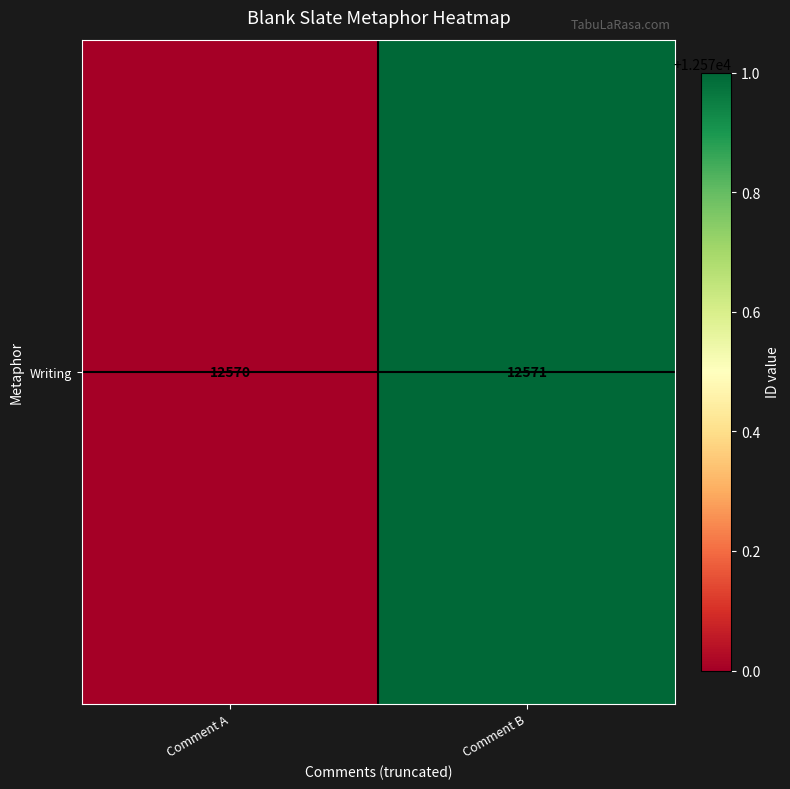

Reading left to right, list all the values displayed in this chart.

Comment A=12570	Comment B=12571